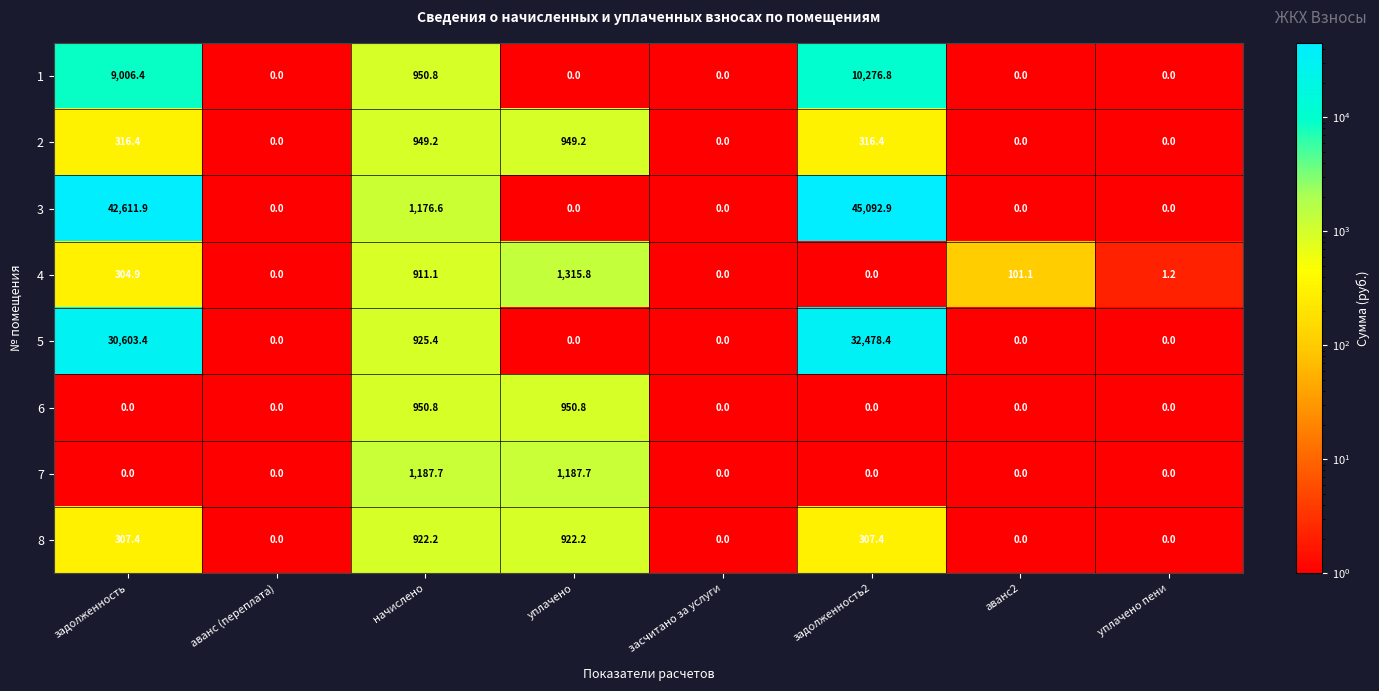

Which label corresponds to the largest value in the chart?

задолженность2